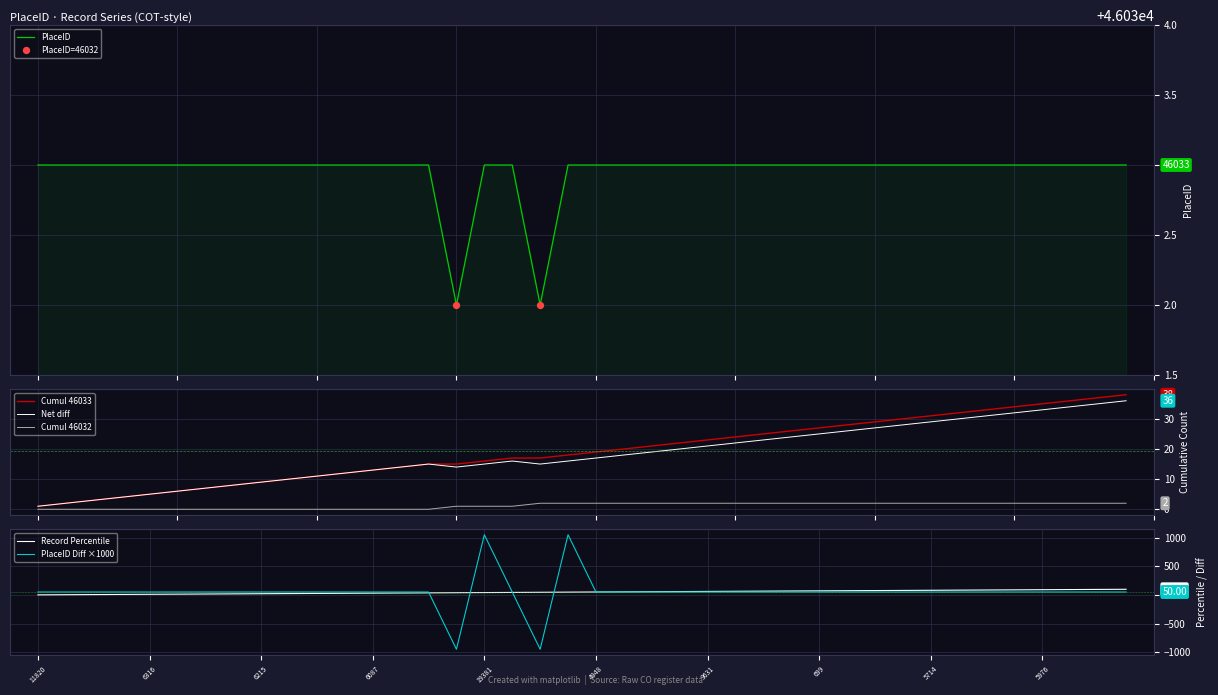

What is the minimum value for PlaceID?

46032